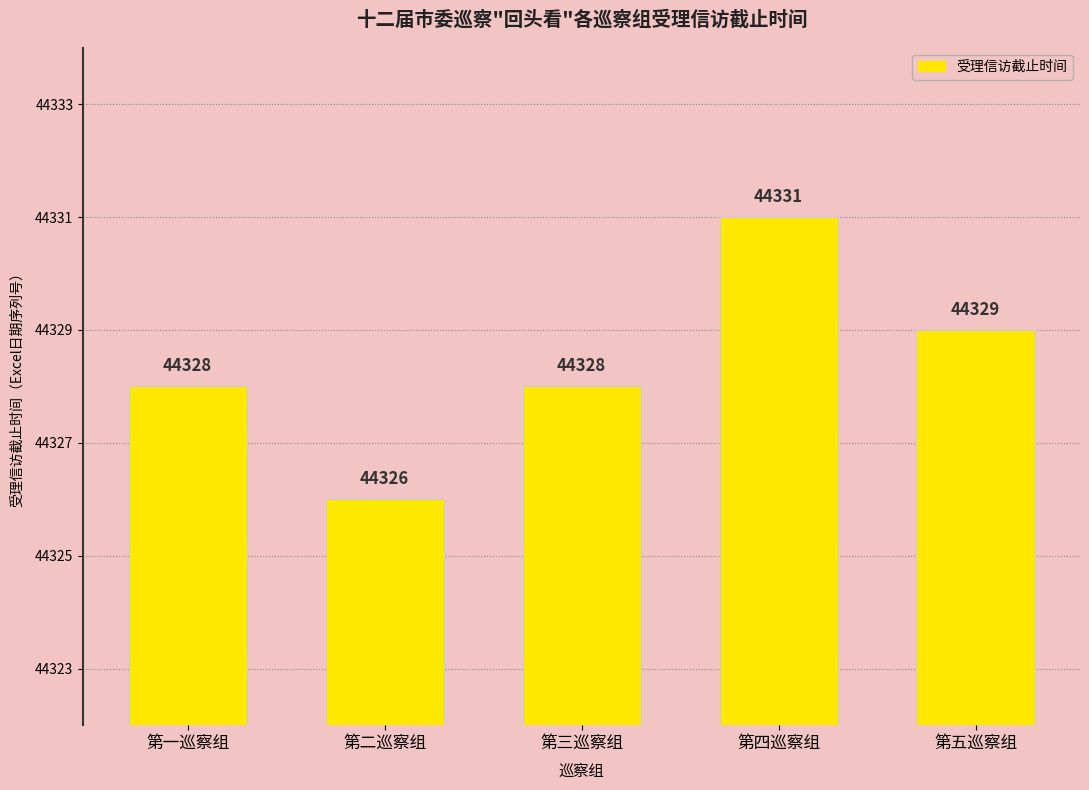

Is it true that the value at 第一巡察组 is 44328?

True